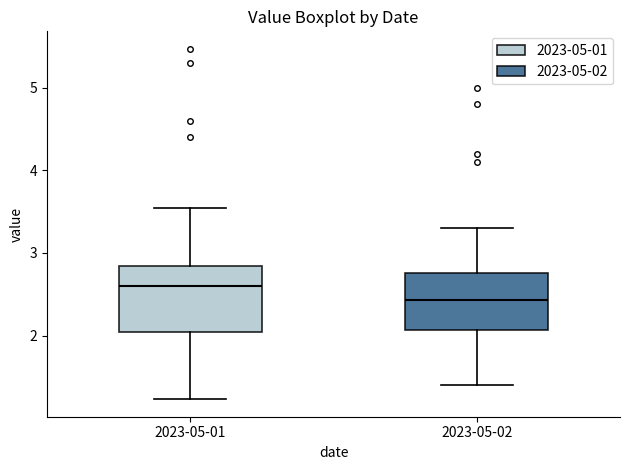

Where does the lower whisker of the box for 2023-05-01 end on the y-axis? The values are not printed on the chart, so give them approximately, as read against the axis.

1.2